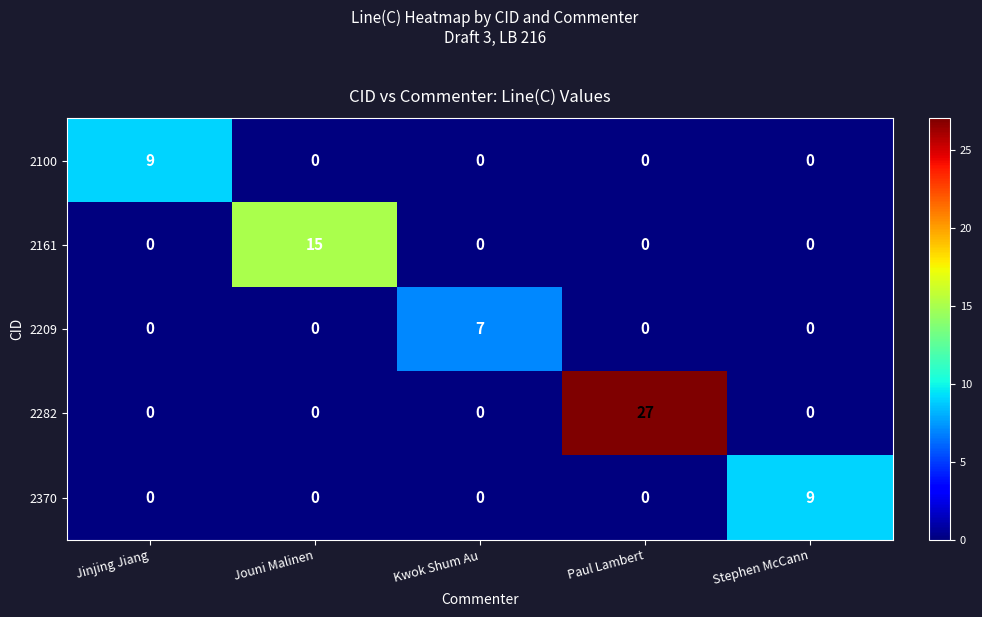

Reading left to right, extract all data points from this chart.

2100: 9	0	0	0	0
2161: 0	15	0	0	0
2209: 0	0	7	0	0
2282: 0	0	0	27	0
2370: 0	0	0	0	9